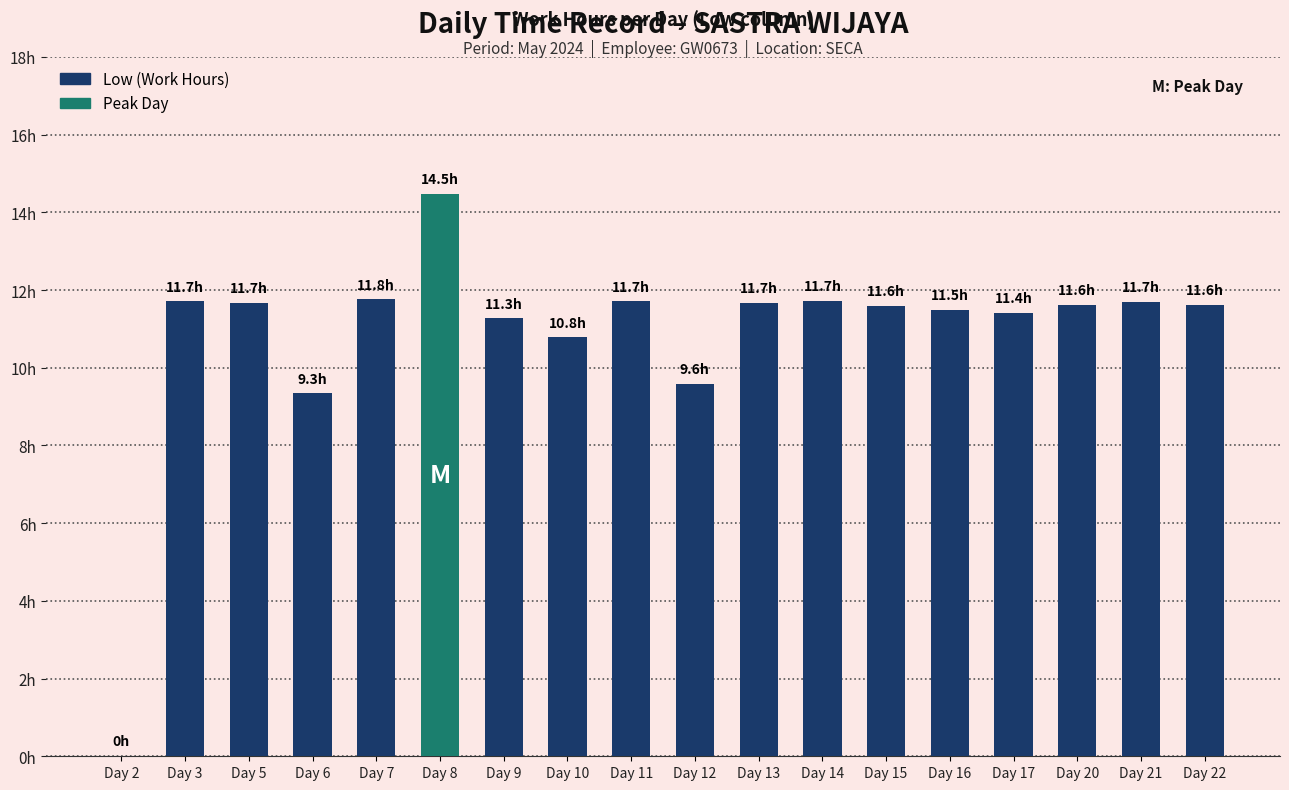

Reading right to left, what are all the values shown in this chart?

11.6	11.7	11.6	11.4	11.5	11.6	11.7	11.7	9.6	11.7	10.8	11.3	14.5	11.8	9.3	11.7	11.7	0.0